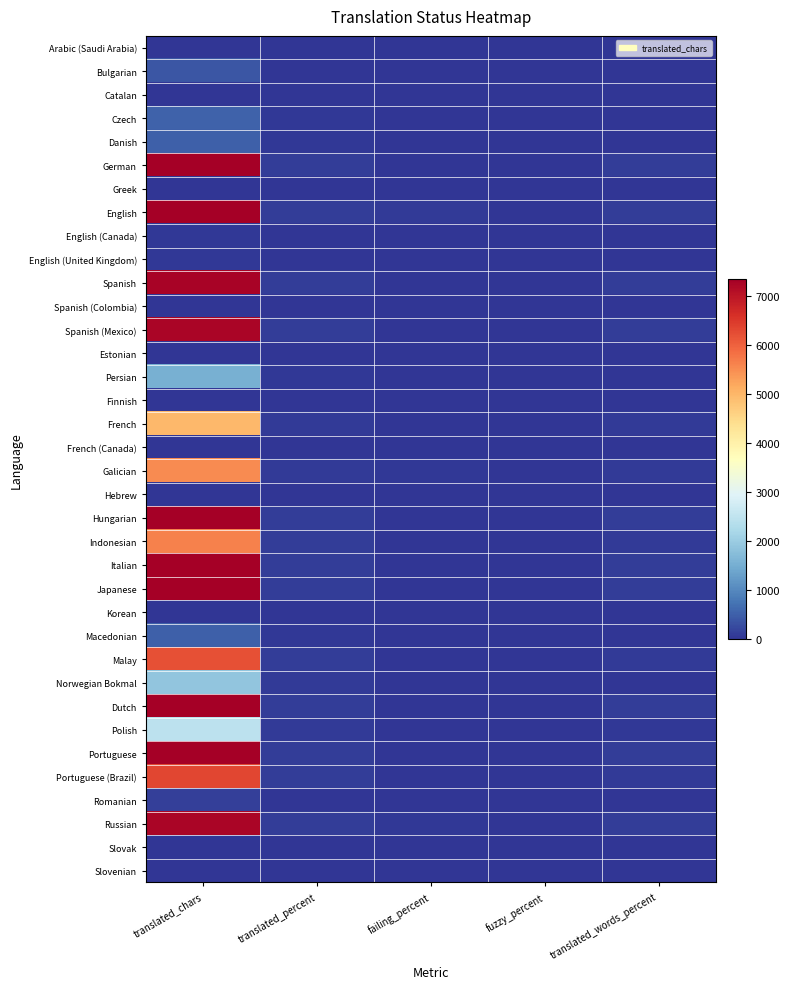

Which series has the largest total across all categories?

English